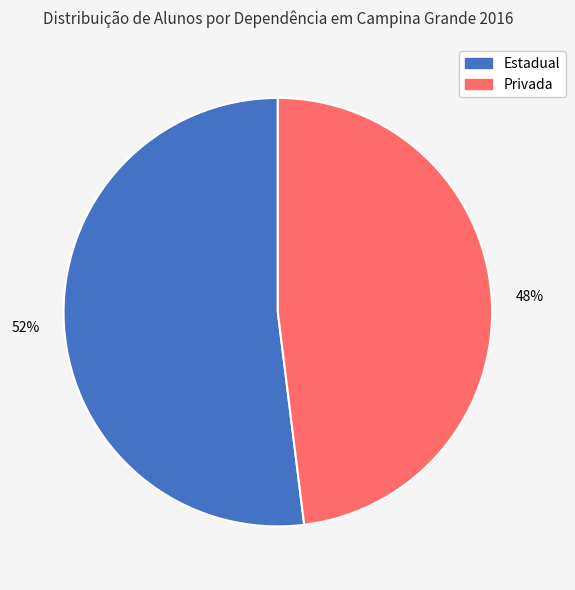

To the nearest percent, what is the average slice percentage?

50%